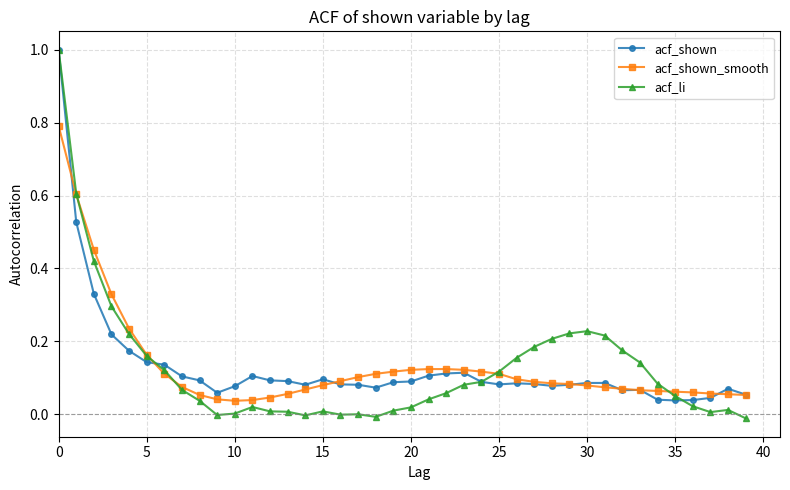

True or false: acf_shown has more than 0 points higher than both neighbors.

True